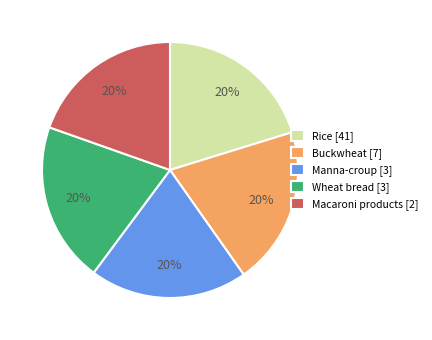

Combined, do Rice [41] and Buckwheat [7] account for over 50%?

No